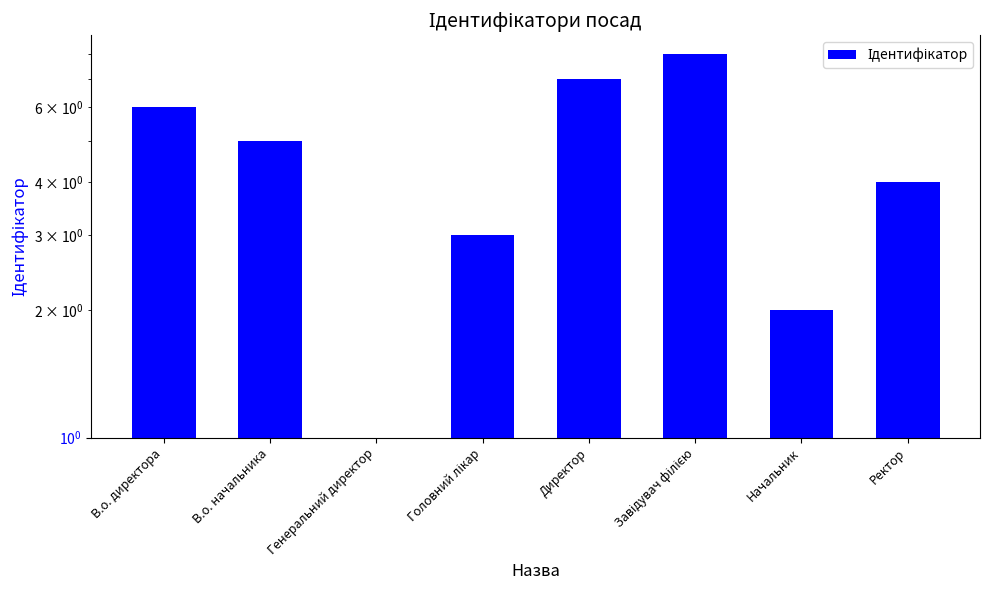

Reading right to left, list all the values displayed in this chart.

4	2	8	7	3	1	5	6